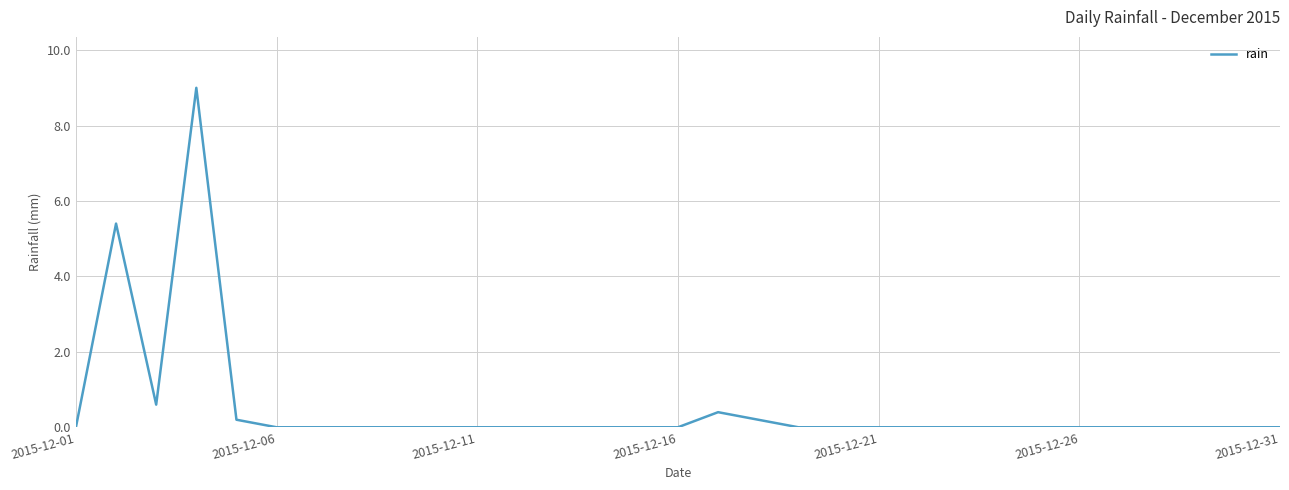

True or false: the data has more than 1 interior local peaks.

True